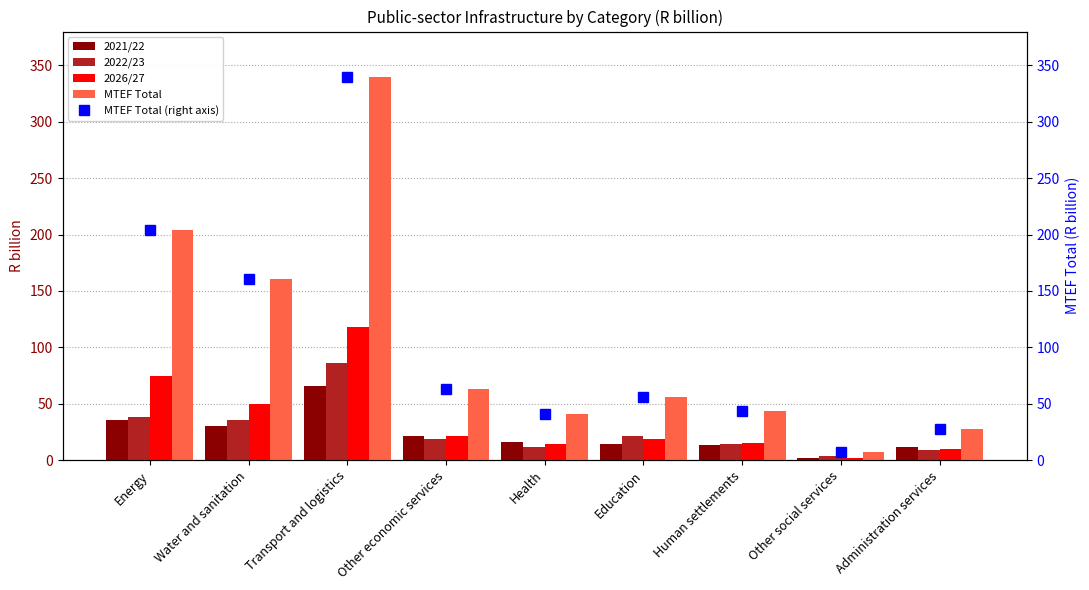

At which label does 2022/23 first exceed 18?

Energy